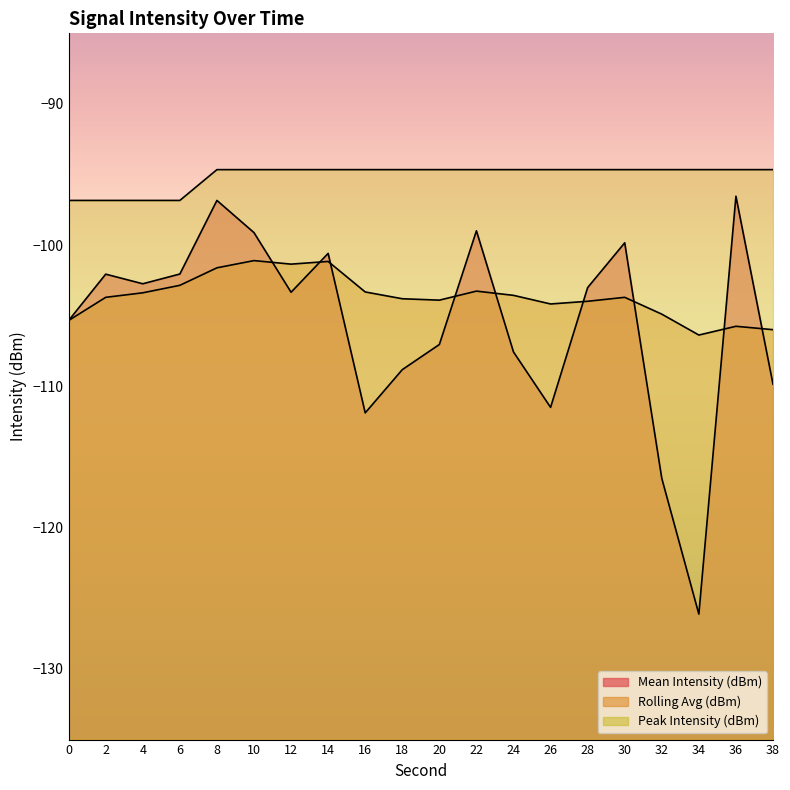

Rank the categories by Mean Intensity (dBm) value from highest to lowest.

36, 8, 22, 10, 30, 14, 6, 2, 4, 28, 12, 0, 20, 24, 18, 38, 26, 16, 32, 34